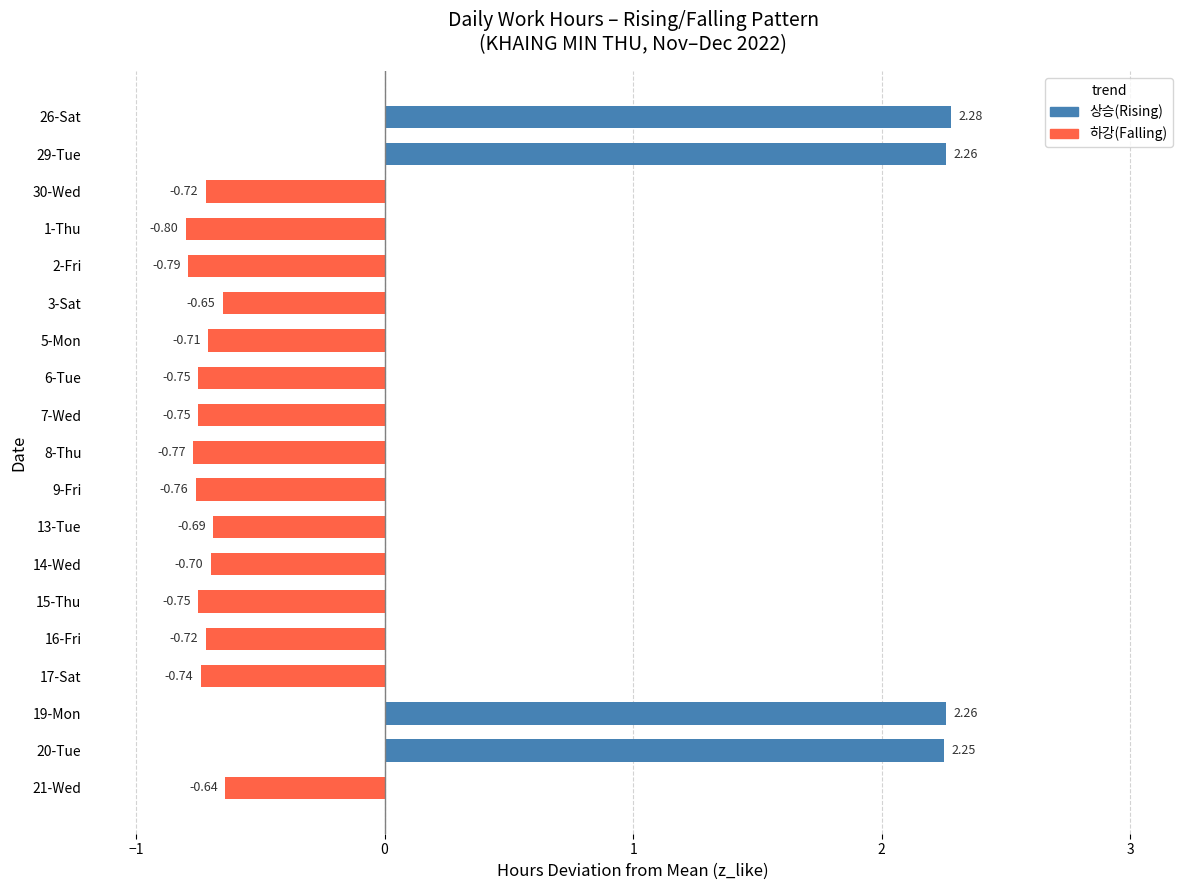

Between 21-Wed and 1-Thu, which is larger?

21-Wed